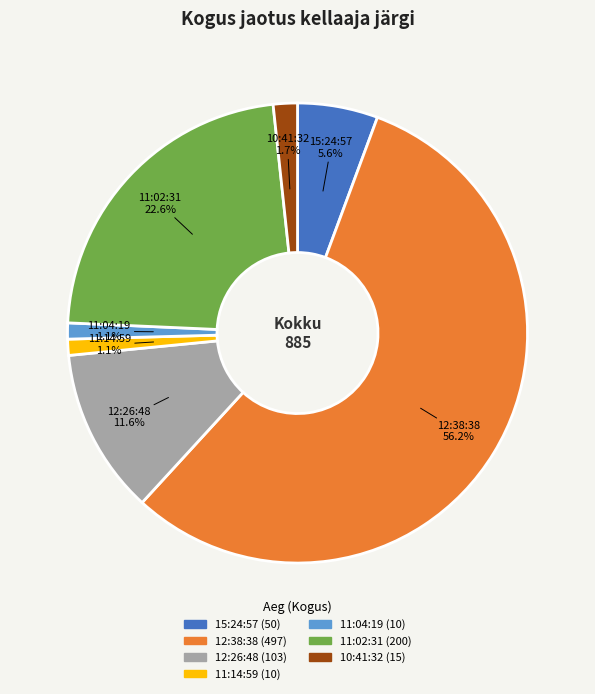

What percentage is the 11:14:59 slice, to the nearest percent?

1%